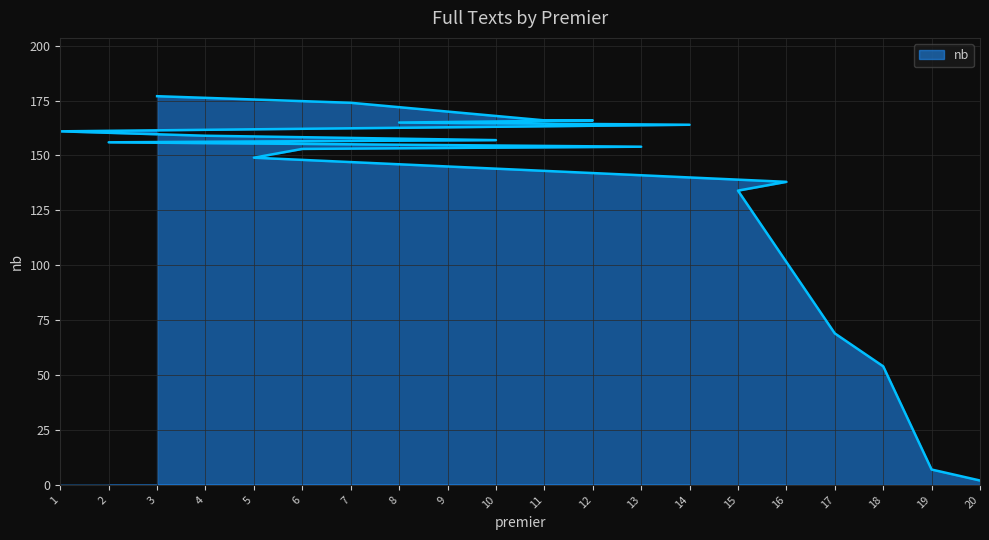

What is the ratio of the value at 1 to the value at 20?

80.5